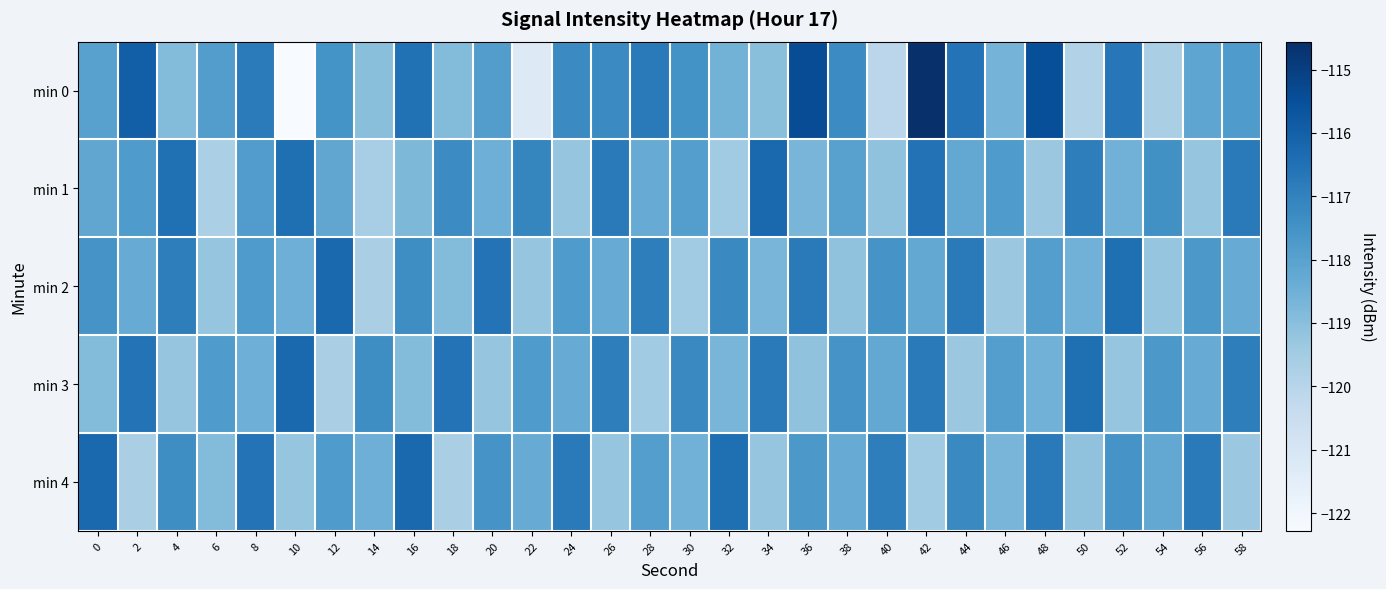

Between 4 and 8, which is larger?

8